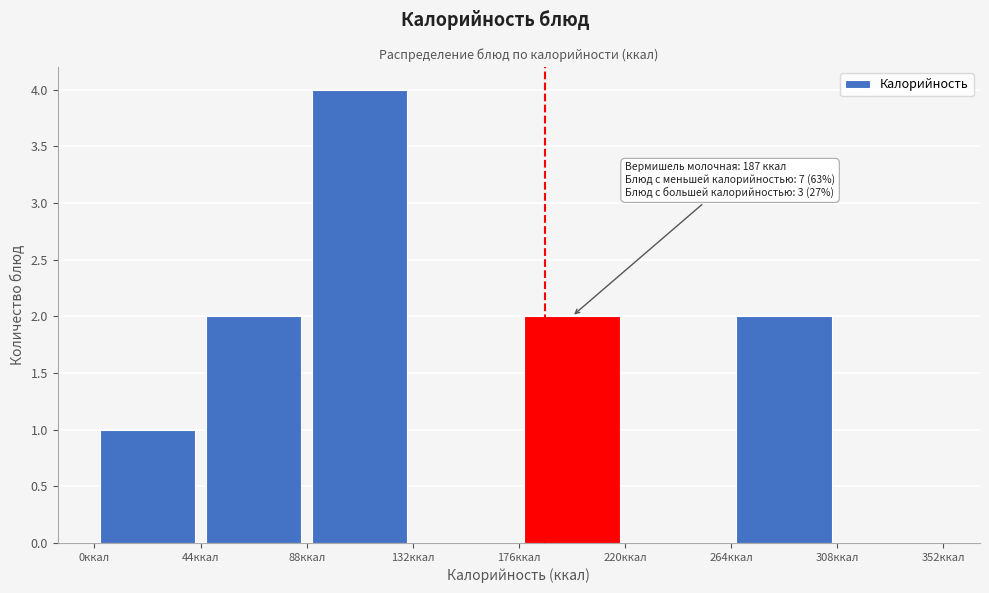

Which range on the x-axis has the tallest bar?

88 to 132